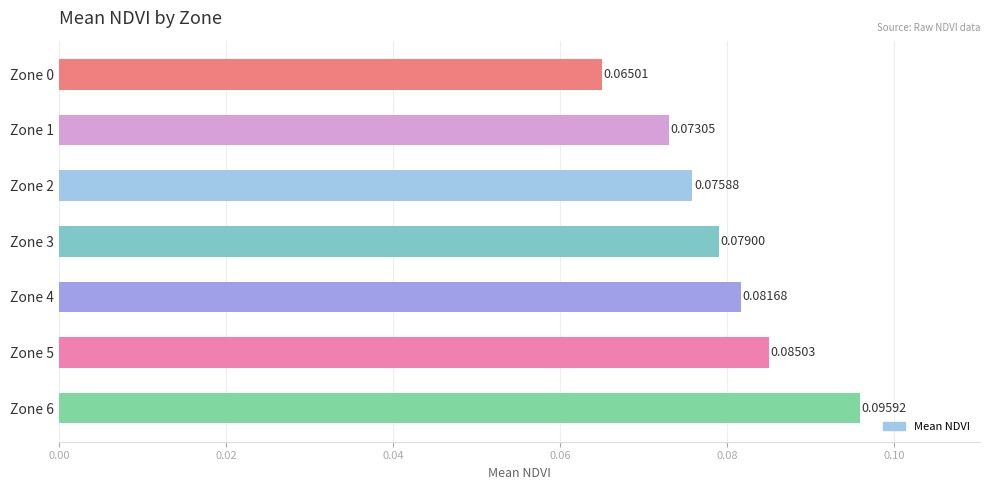

List the labels in order of value, largest first.

Zone 6, Zone 5, Zone 4, Zone 3, Zone 2, Zone 1, Zone 0